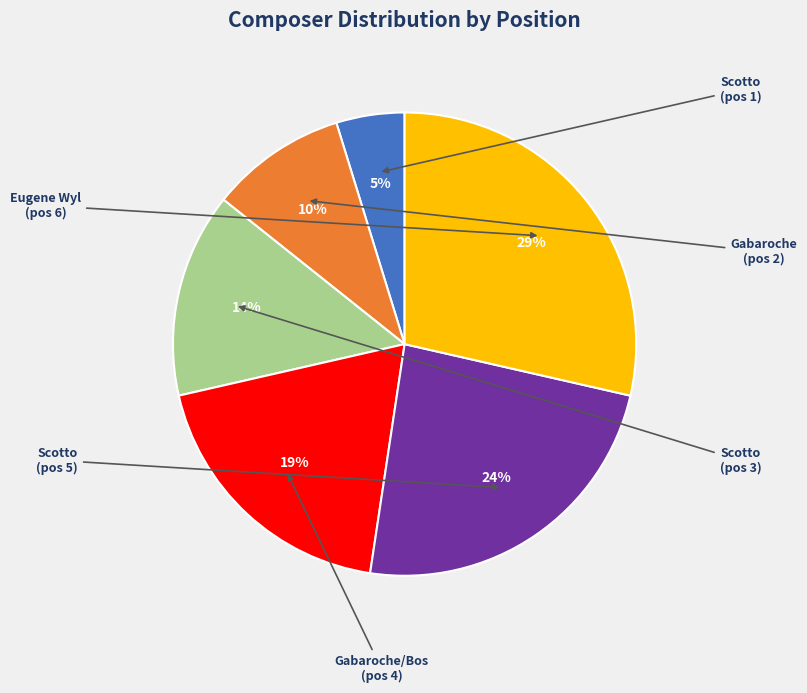

Is there a majority slice in this chart?

No